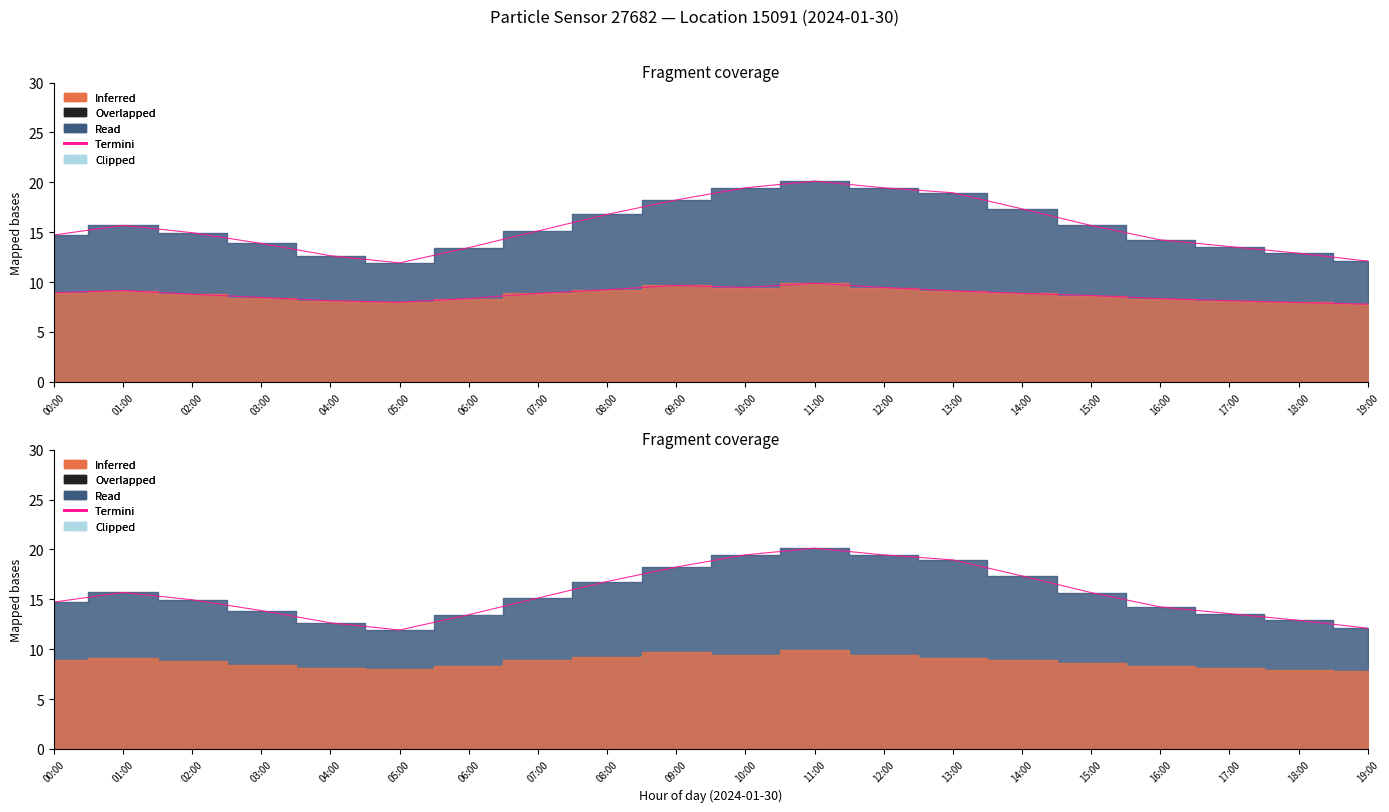

The chart shows a value of 13.4 at 06:00. True or false?

True